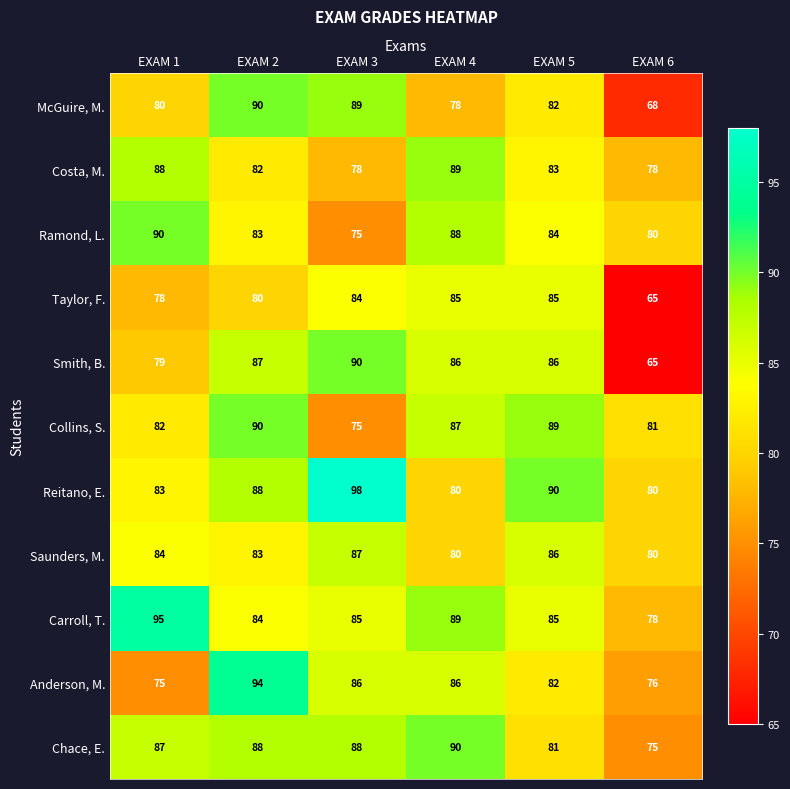

Which series has the largest total across all categories?

Reitano, E.